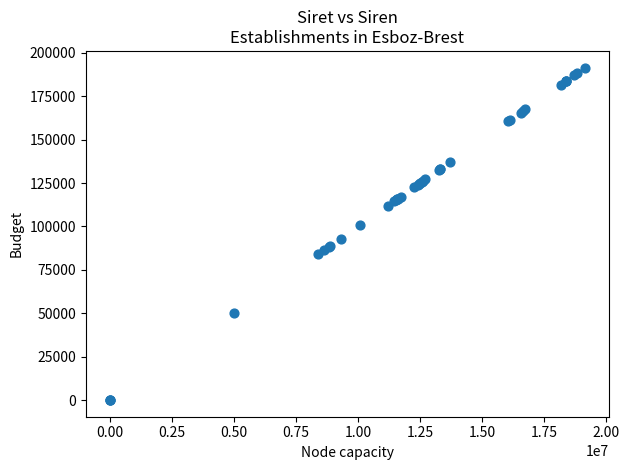

What Y value in the scatter plot is closest to 95752?

93033.5